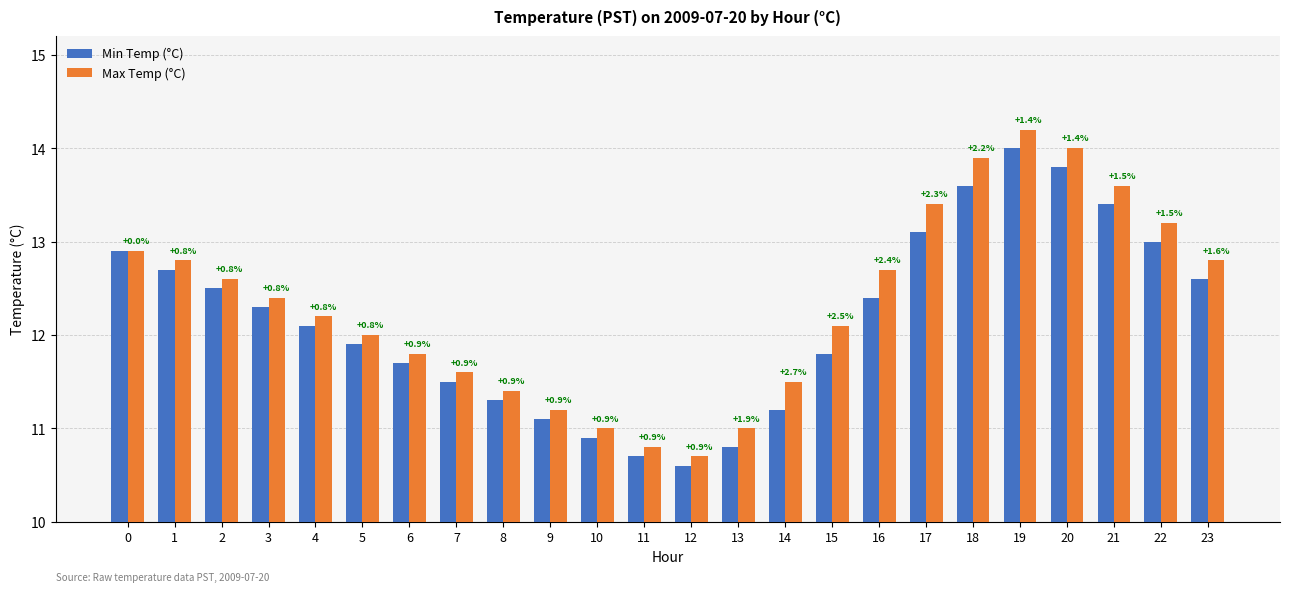

Rank the series by their maximum value, from lowest to highest.

Min Temp (°C), Max Temp (°C)